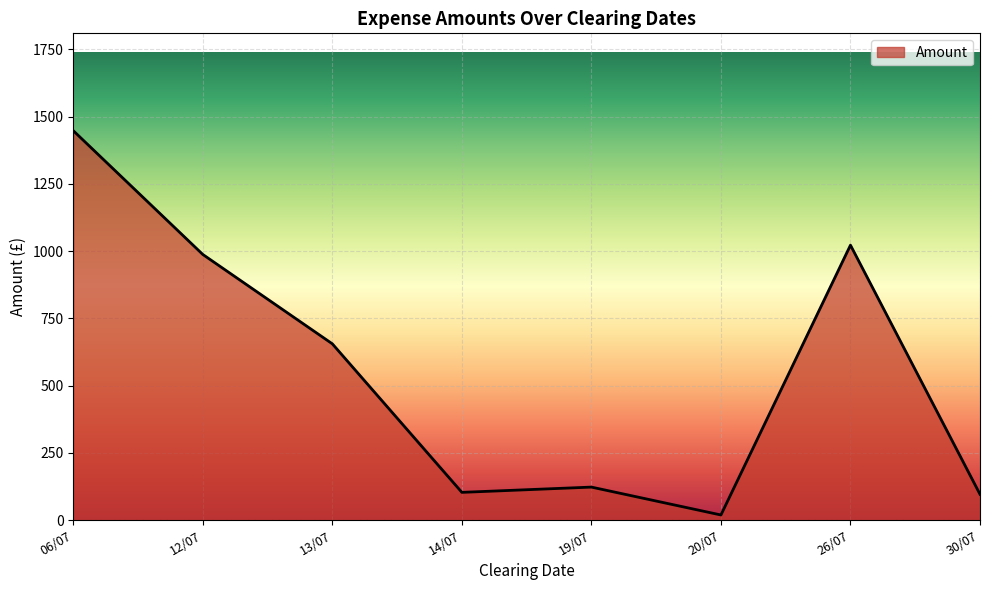

Is it true that the value at 30/07 is 95.9?

True